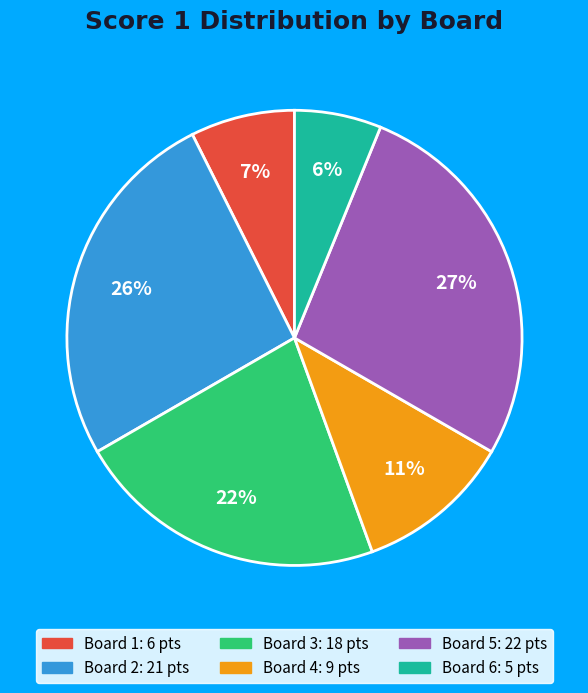

To the nearest percent, what is the difference between the Board 1 and Board 2 slice percentages?

19%